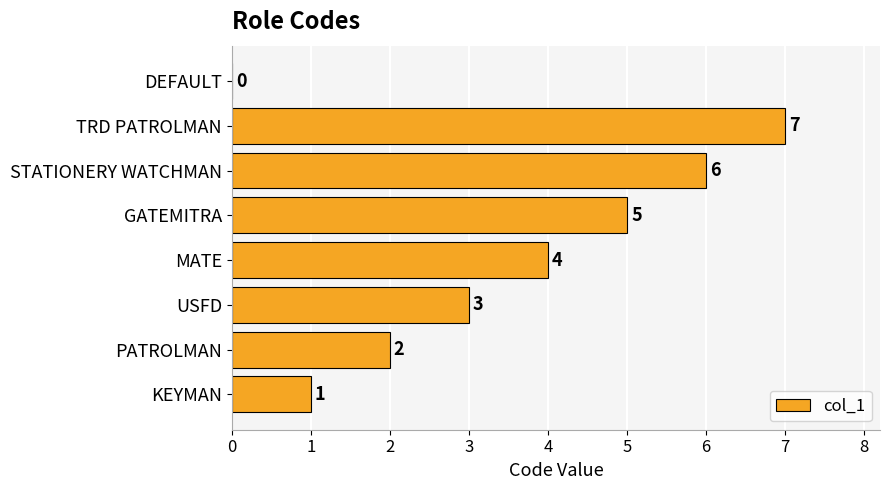

The chart shows a value of 3 at USFD. True or false?

True